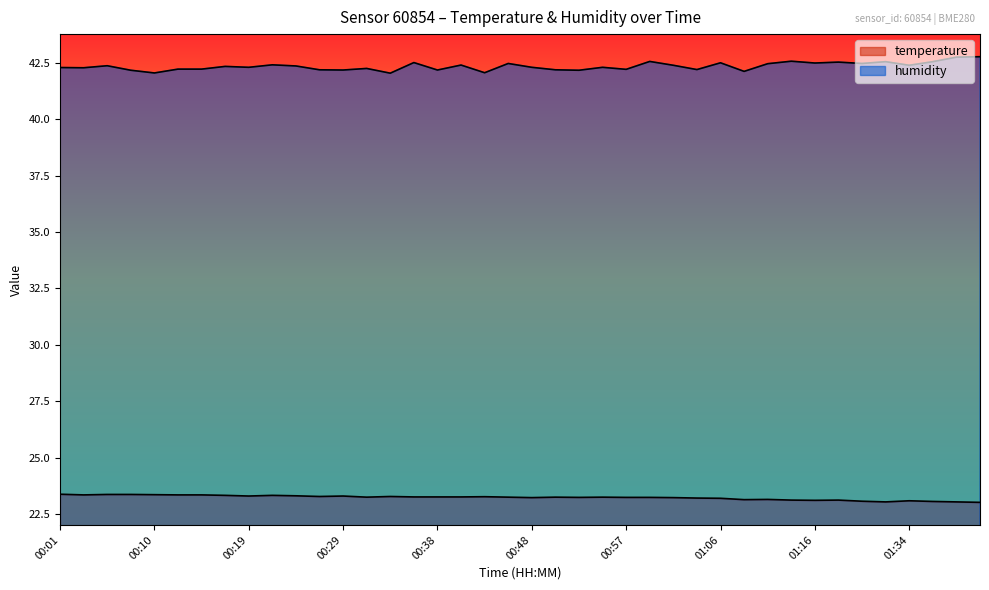

Where is temperature nearest to the value 23?

01:41